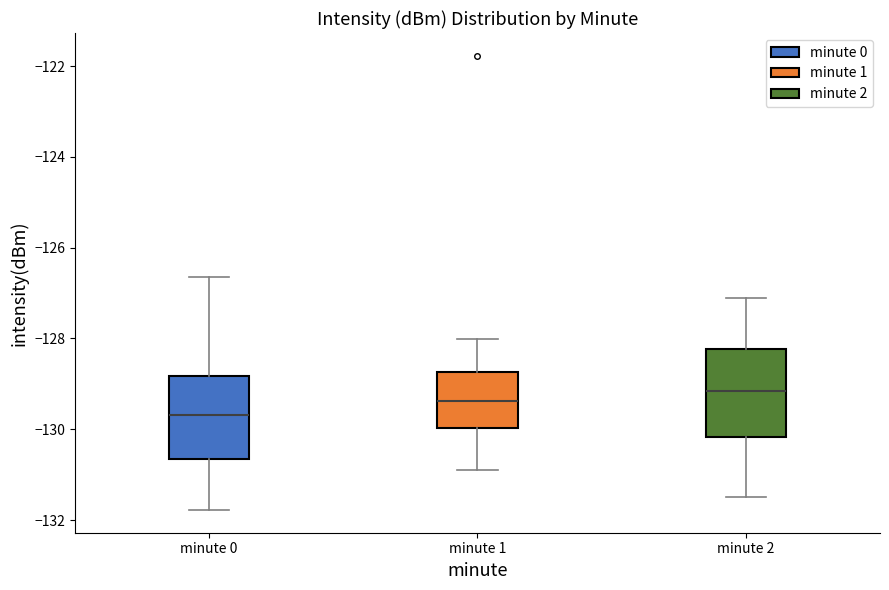

Where does the lower whisker of the box for minute 0 end on the y-axis? The values are not printed on the chart, so give them approximately, as read against the axis.

-131.8